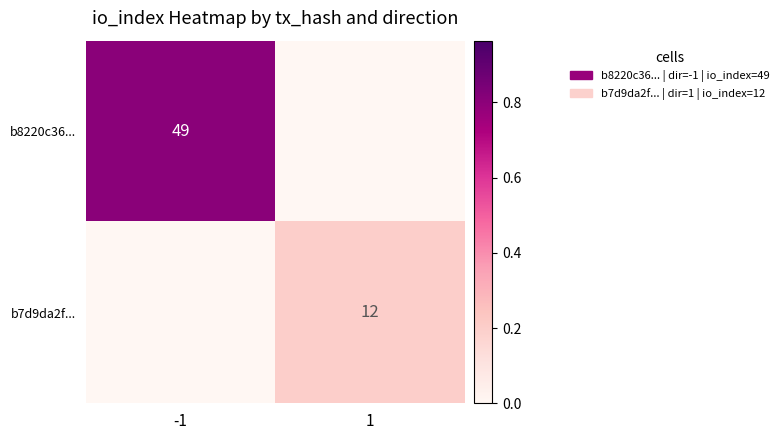

True or false: b8220c36... has a value of 49 at -1.

True